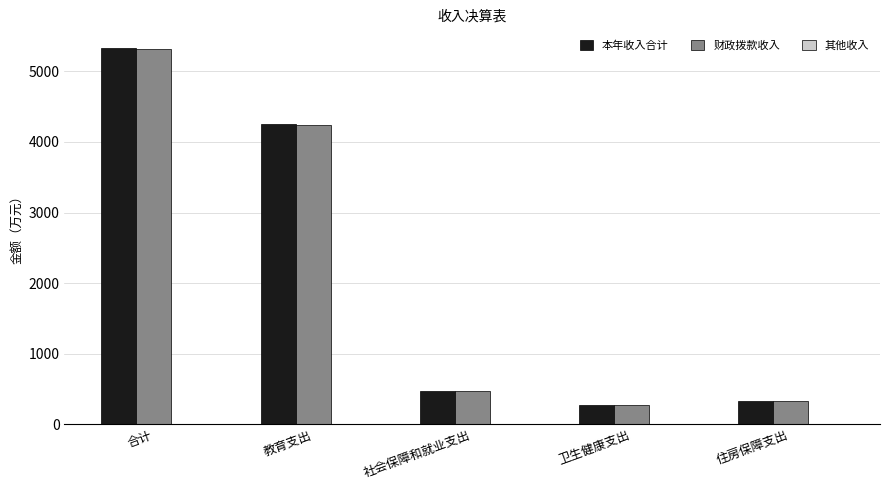

Does the chart contain stacked bars?

No